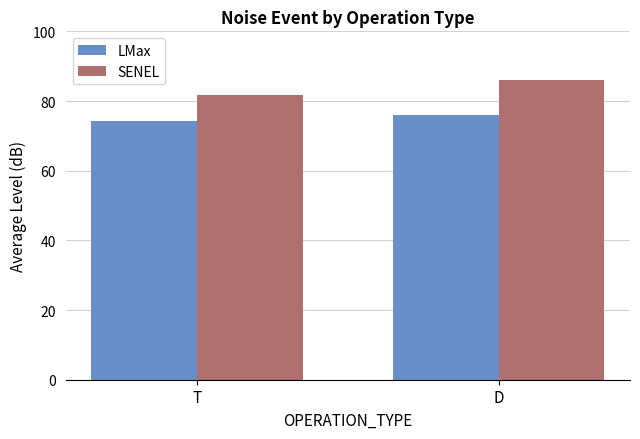

The value of SENEL at D is 85.9. True or false?

True